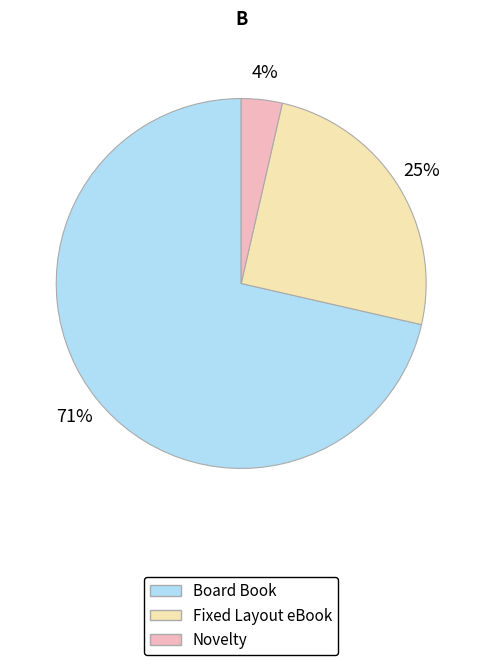

Is it true that Fixed Layout eBook is 13% of the pie?

False